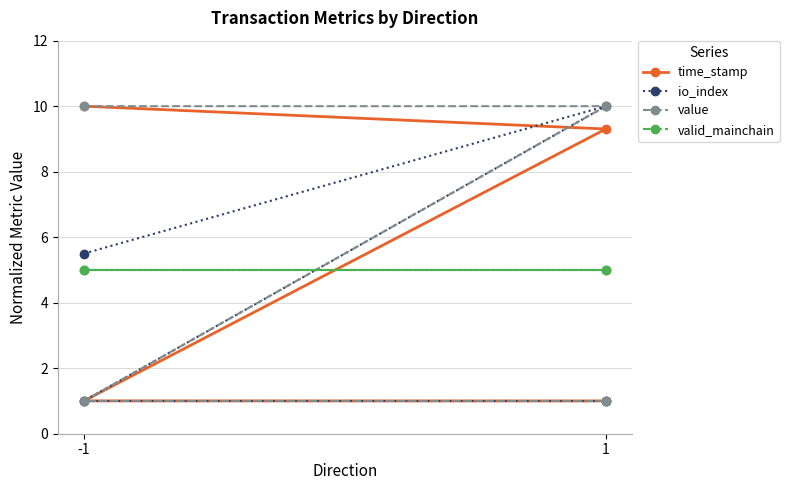

True or false: io_index and value intersect in this chart.

False